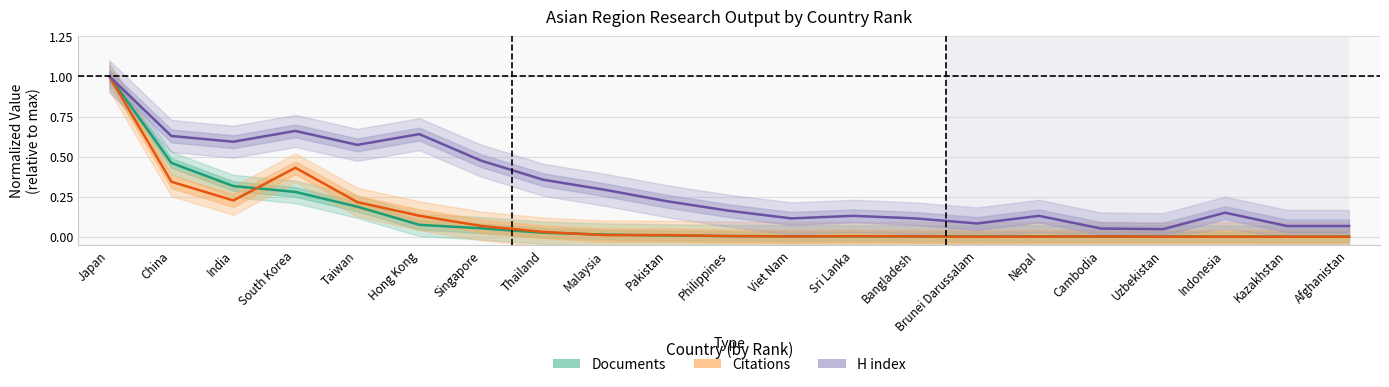

What is the average value of the Documents series?

0.1